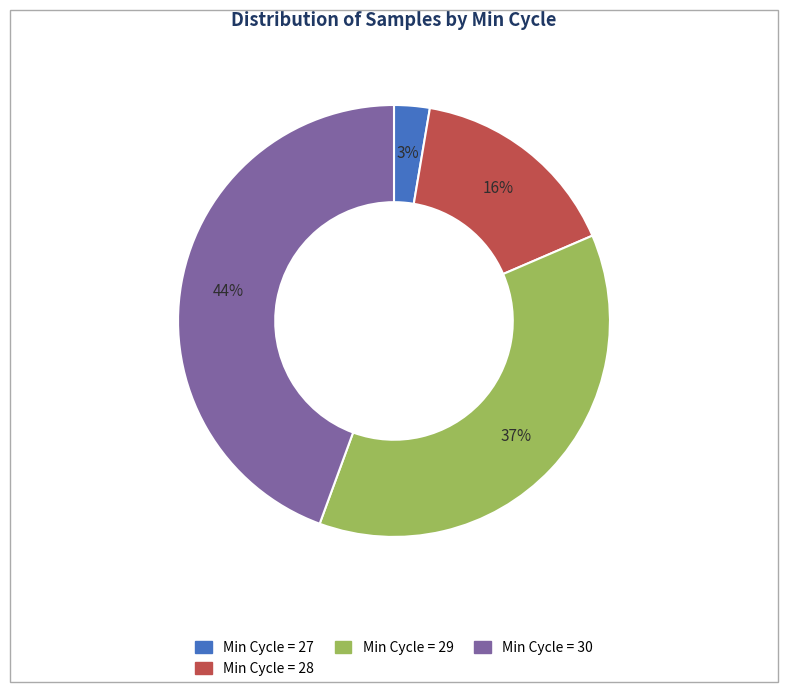

Is there a majority slice in this chart?

No